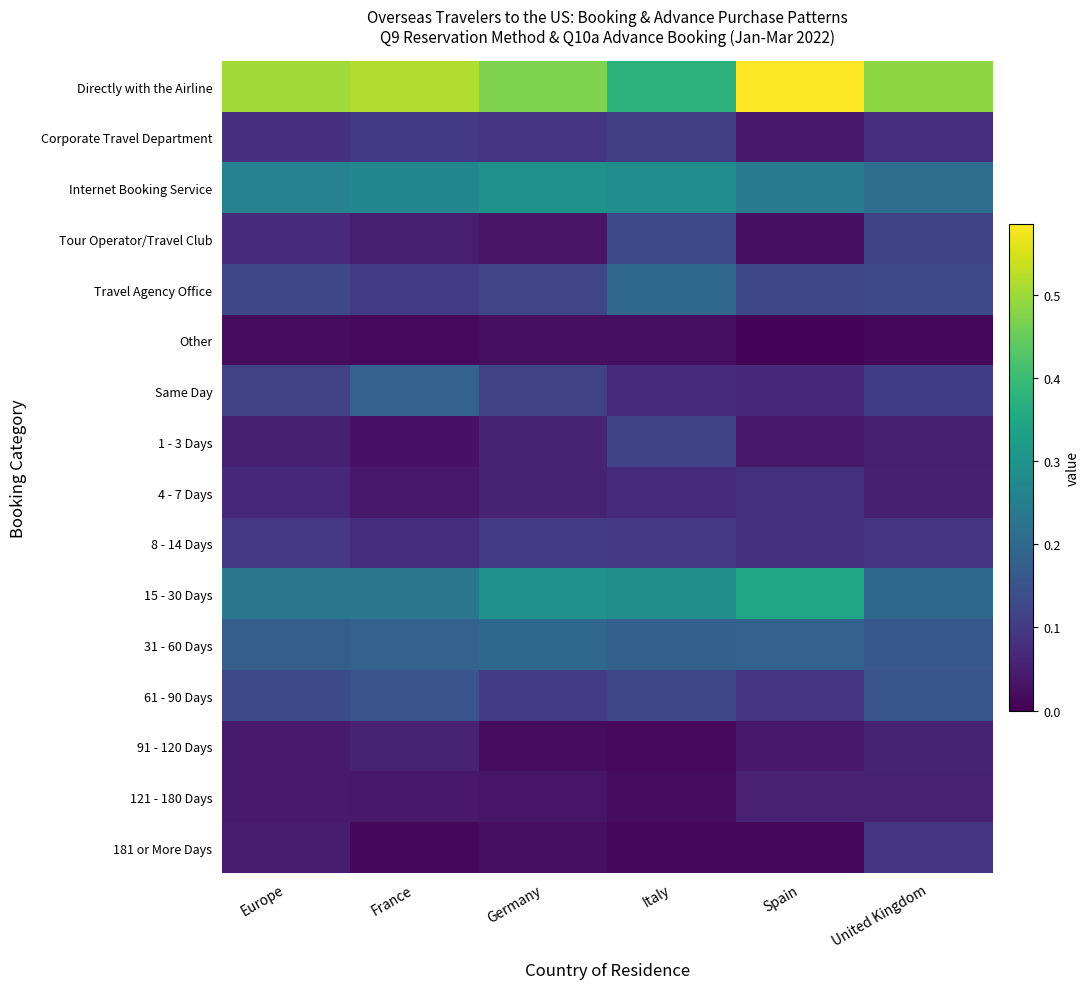

At Germany, list the series in order from smallest to largest.

91 - 120 Days, 181 or More Days, Other, Tour Operator/Travel Club, 121 - 180 Days, 1 - 3 Days, 4 - 7 Days, Corporate Travel Department, 61 - 90 Days, 8 - 14 Days, Same Day, Travel Agency Office, 31 - 60 Days, 15 - 30 Days, Internet Booking Service, Directly with the Airline